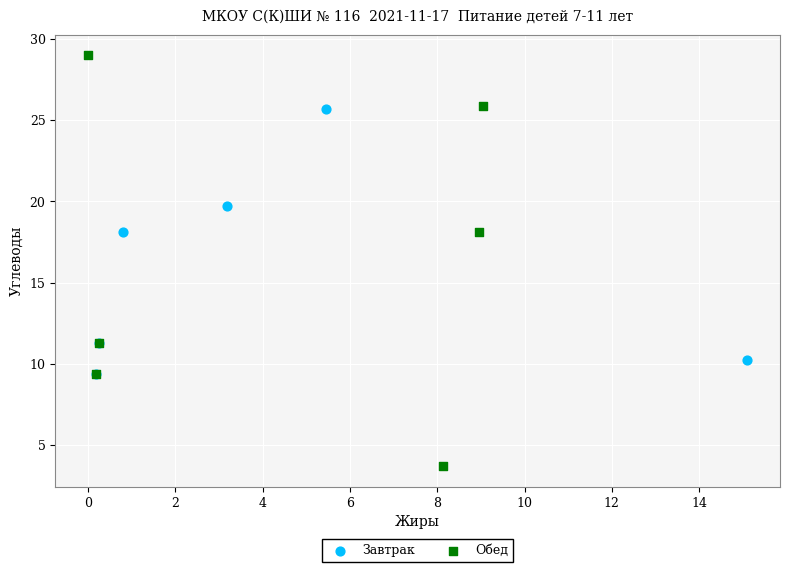

What are all the series names shown in the legend?

Завтрак, Обед